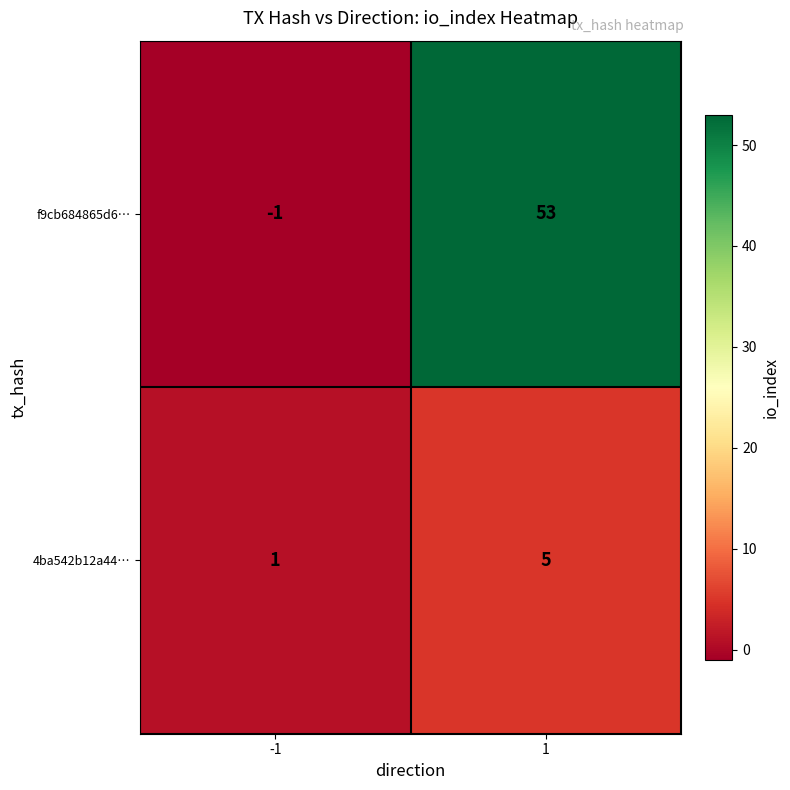

Rank the series by their maximum value, from highest to lowest.

f9cb684865d6…, 4ba542b12a44…